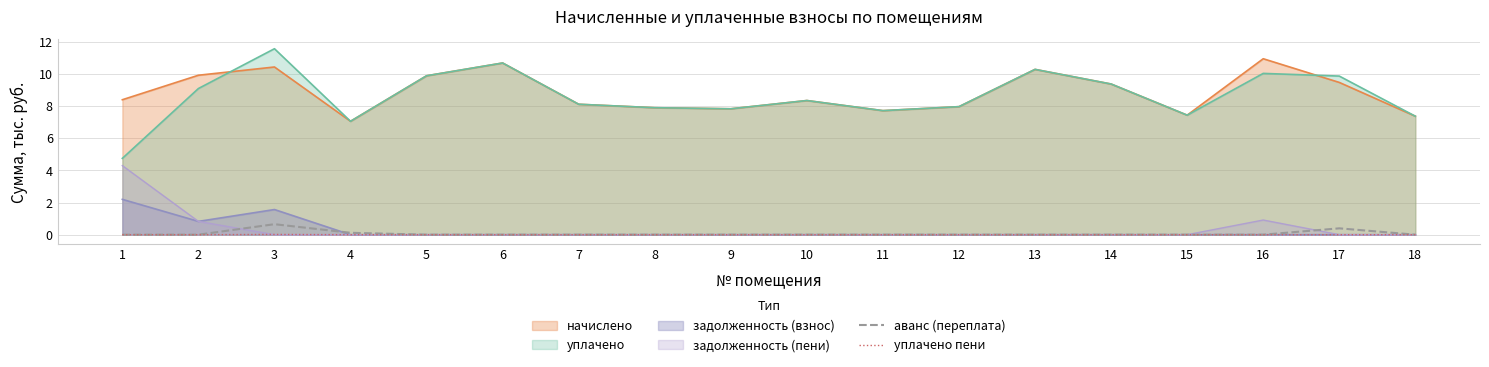

Which series has the widest spread of values?

уплачено